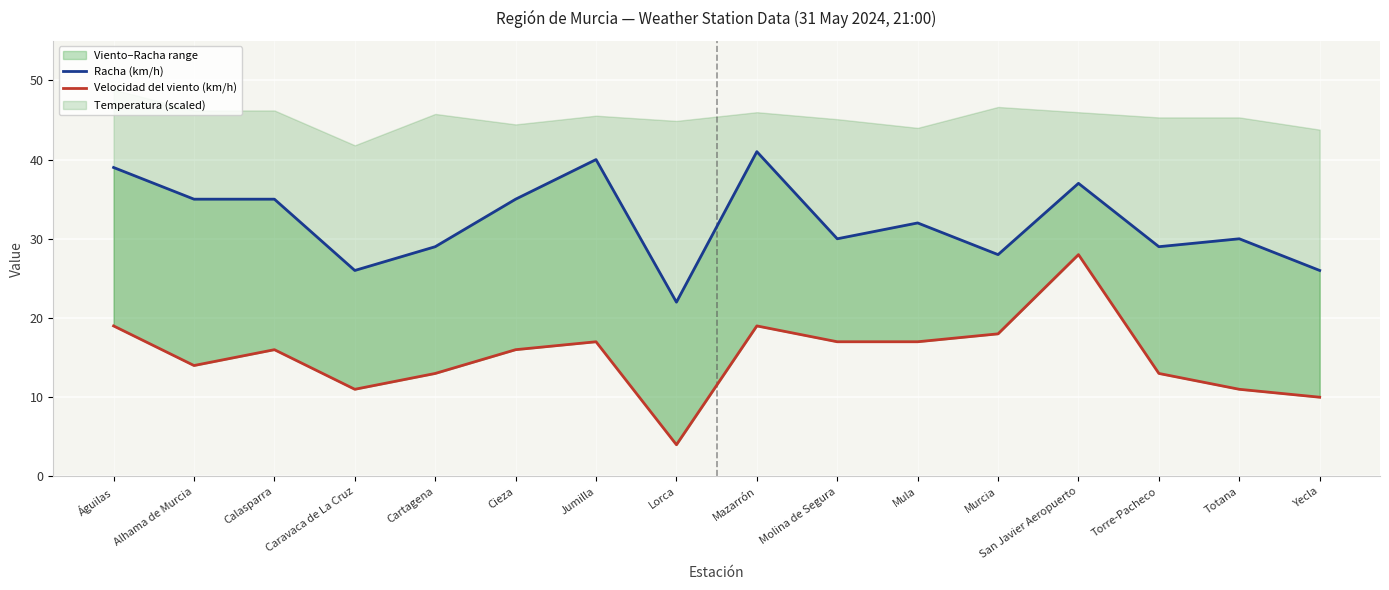

What is the approximate value of Velocidad del viento (km/h) at Calasparra, to the nearest 5?

15